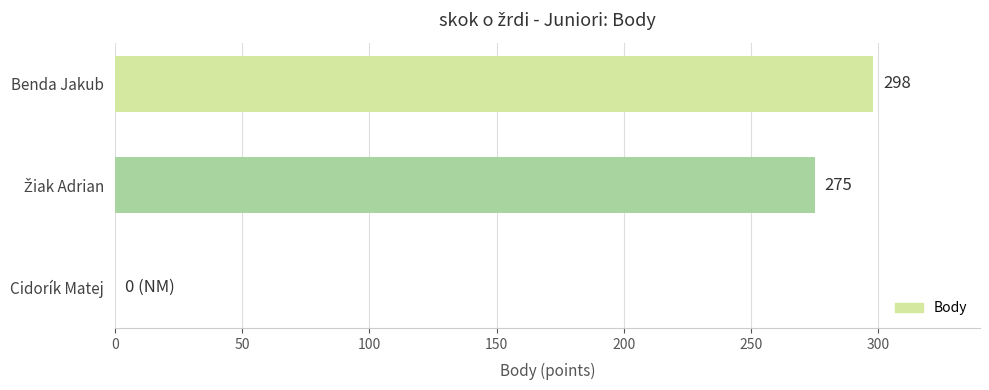

Is it true that the value at Cidorík Matej is 189?

False